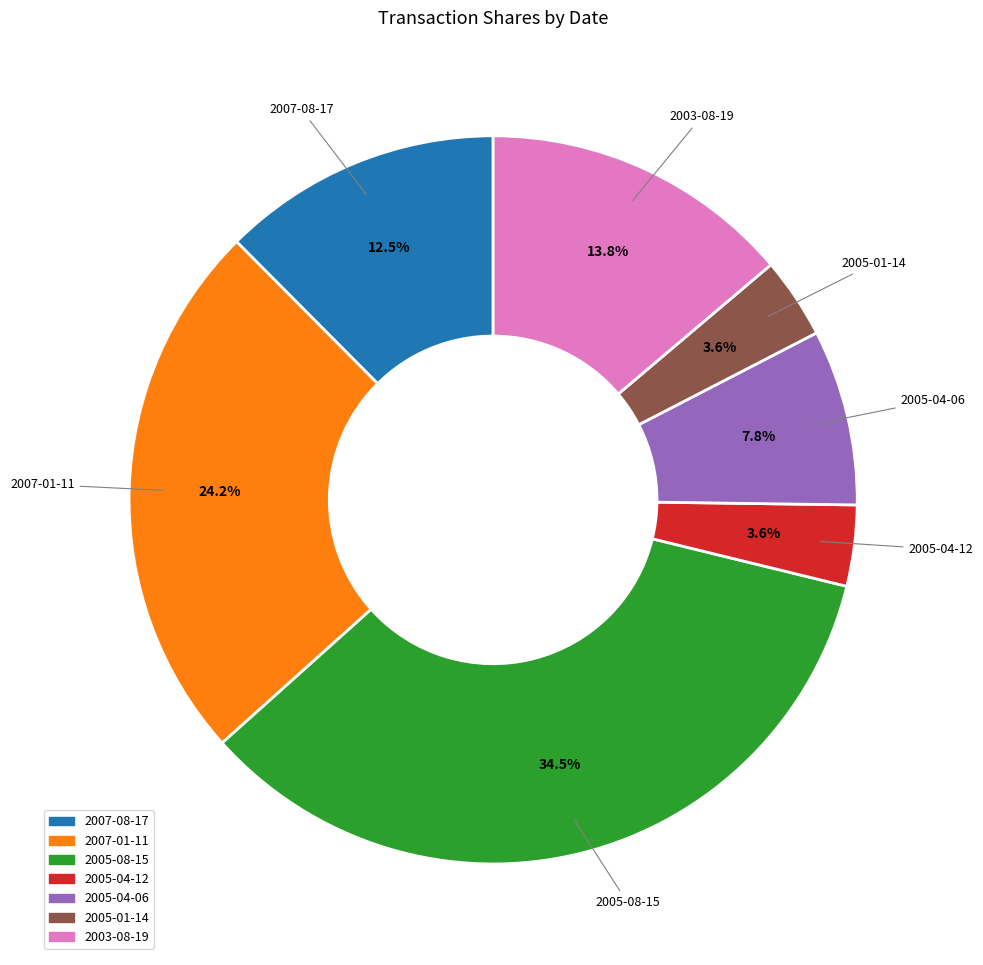

Do 2007-08-17 and 2007-01-11 together represent more than half of the pie?

No